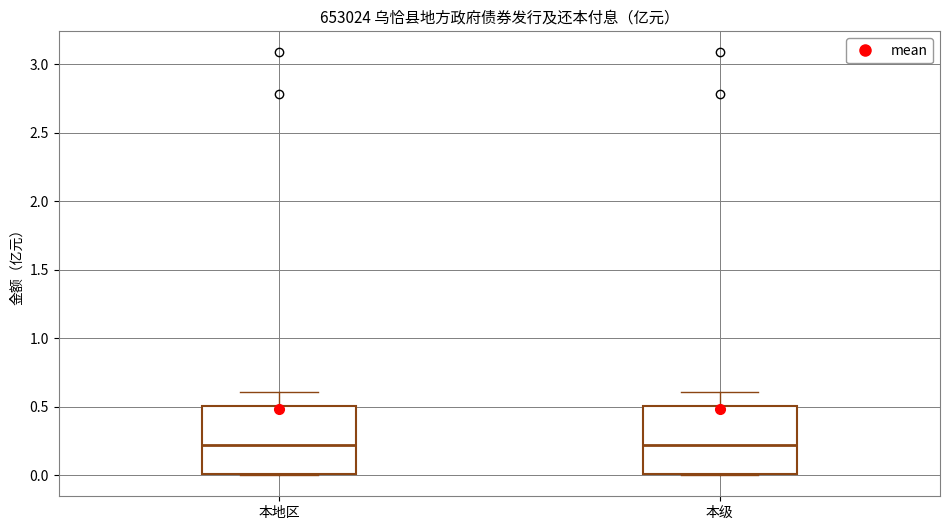

Reading left to right, read every box against the y-axis: the position of its median line, the range the box covers, and the ends of its whiskers. The values are not printed on the chart, so give them approximately, as read against the axis.

本地区: median 0.2, box 0.0 to 0.5, whiskers 0.0 to 0.6
本级: median 0.2, box 0.0 to 0.5, whiskers 0.0 to 0.6